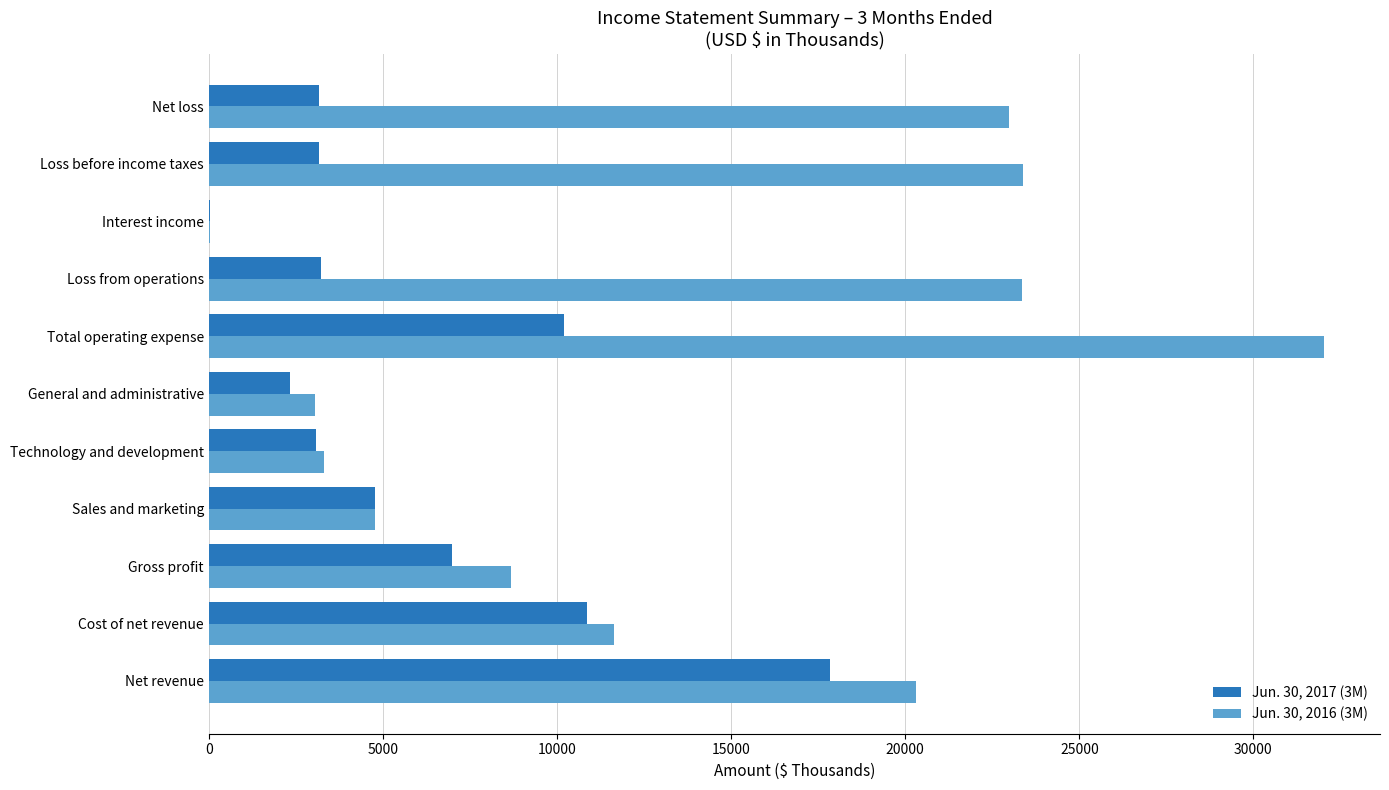

Which series changed the most between Total operating expense and Loss before income taxes?

Jun. 30, 2016 (3M)